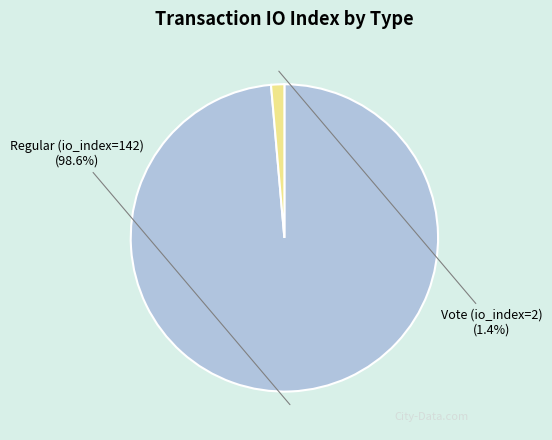

Rank the categories by value from lowest to highest.

Vote (io_index=2), Regular (io_index=142)